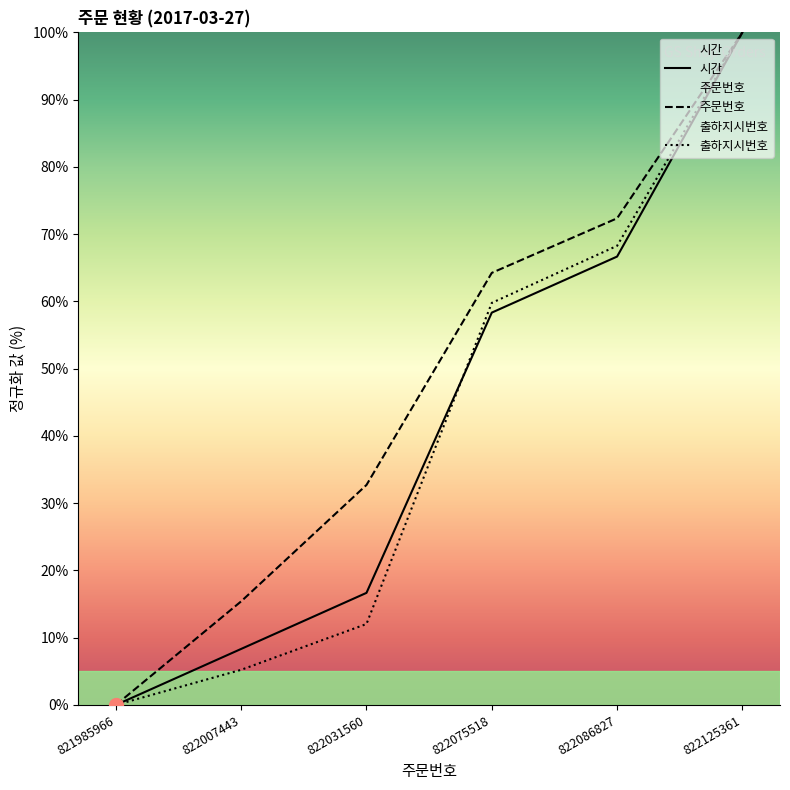

Reading left to right, list all the values displayed in this chart.

시간: 0.0	8.3	16.7	58.3	66.7	100.0
출하지시번호: 0.0	5.2	12.0	59.8	68.3	100.0
주문번호: 0.0	15.4	32.7	64.2	72.4	100.0